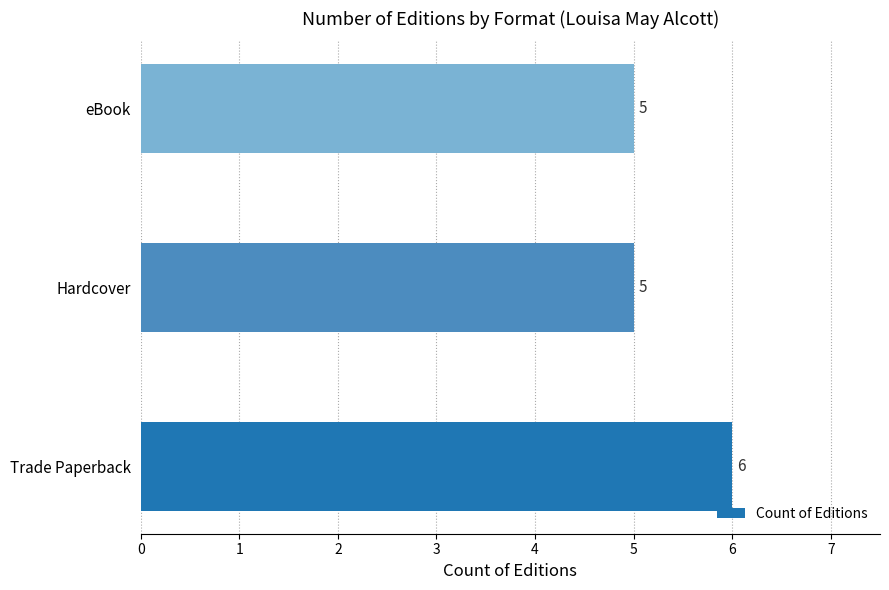

Is it true that the value at Trade Paperback is 11?

False